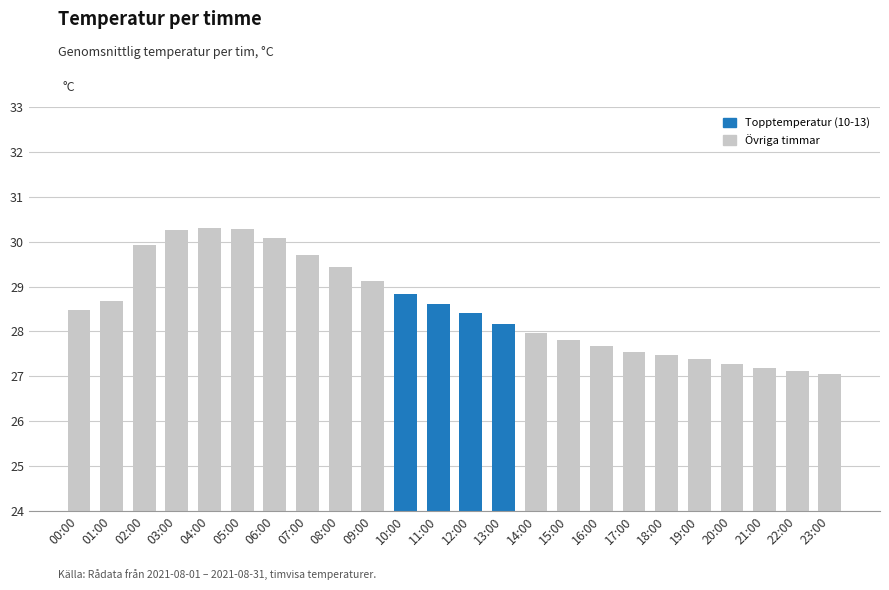

What is the difference between the second highest and minimum values?

3.2